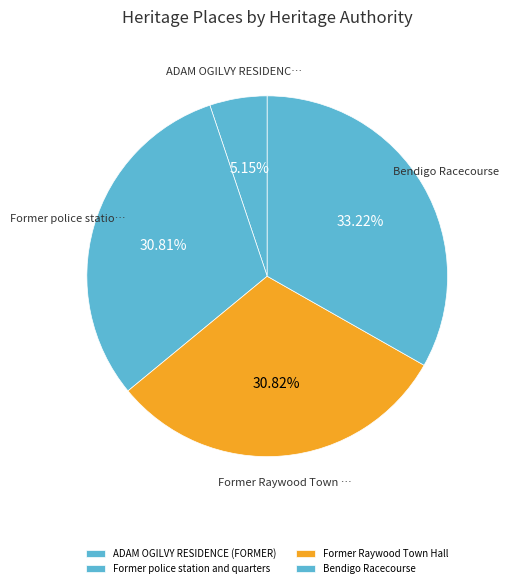

Which category has the smallest portion of the pie?

ADAM OGILVY RESIDENCE (FORMER)